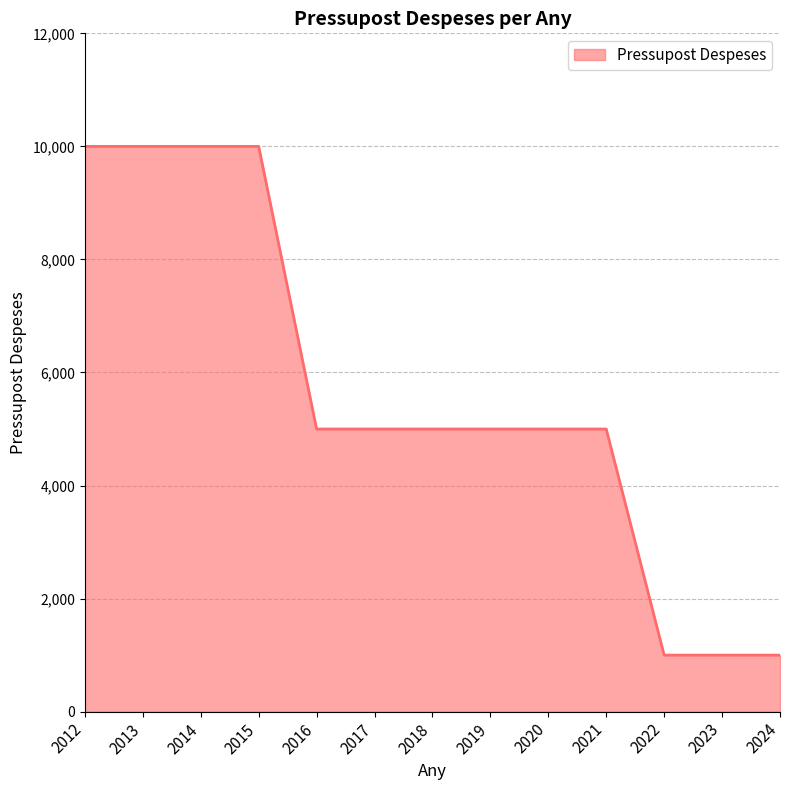

Reading left to right, extract all data points from this chart.

2012=10000	2013=10000	2014=10000	2015=10000	2016=5000	2017=5000	2018=5000	2019=5000	2020=5000	2021=5000	2022=1000	2023=1000	2024=1000